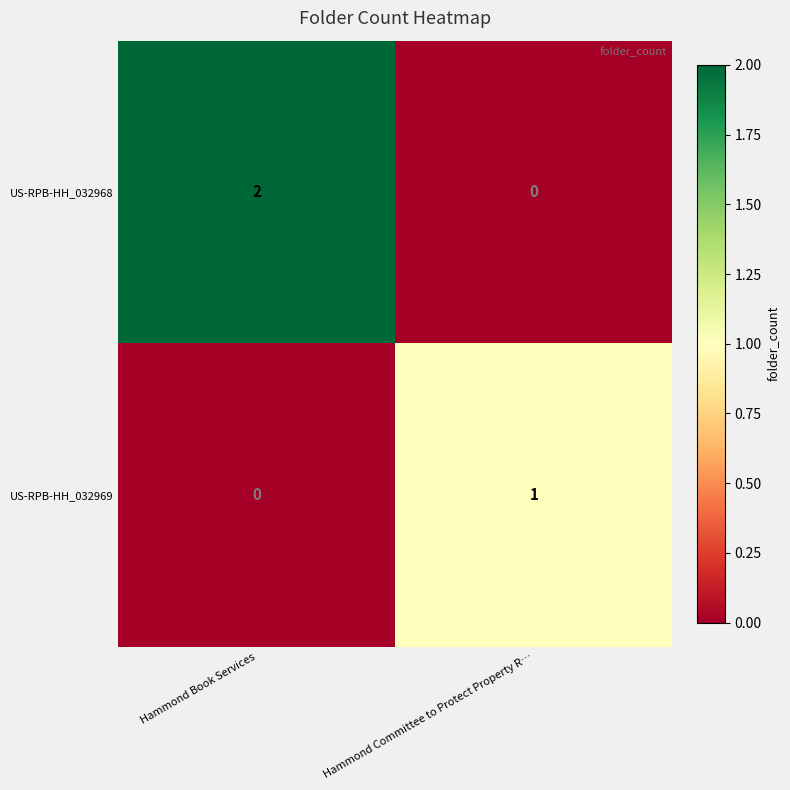

What is the total value across all series at Hammond Book Services?

2